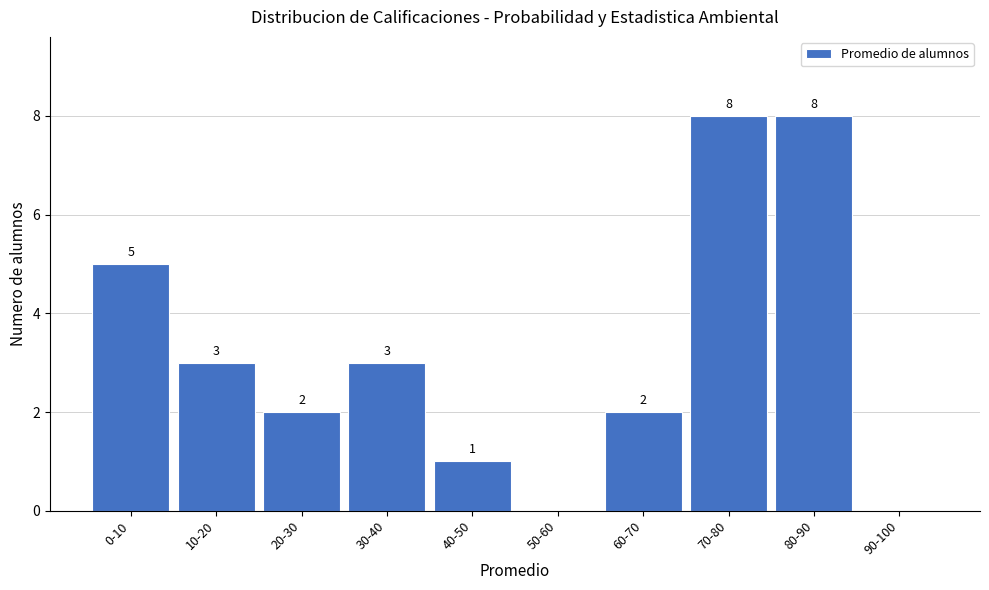

Reading right to left, what are all the values shown in this chart?

90-100=0	80-90=8	70-80=8	60-70=2	50-60=0	40-50=1	30-40=3	20-30=2	10-20=3	0-10=5